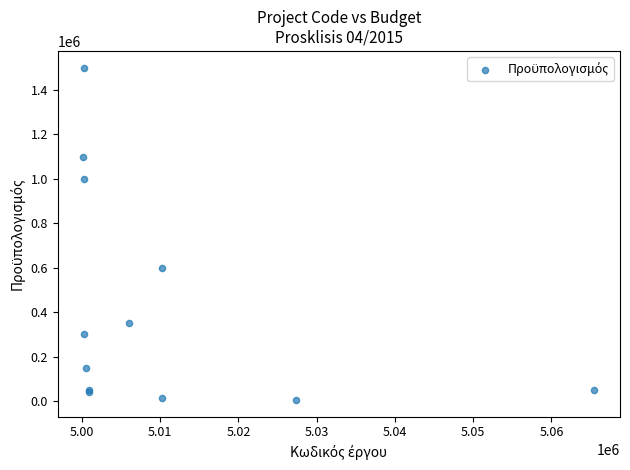

What Y value in the scatter plot is closest to 752500?

600000